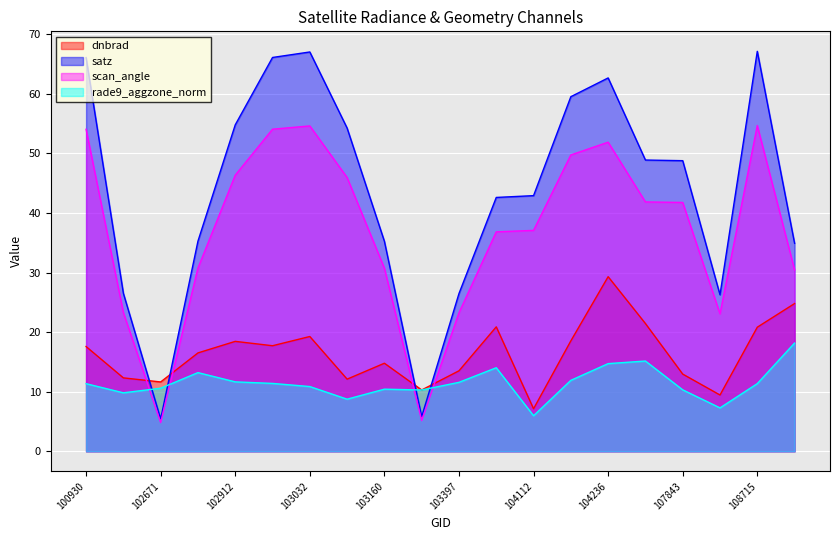

What is the spread (max minus min) of values at 103040?

45.5